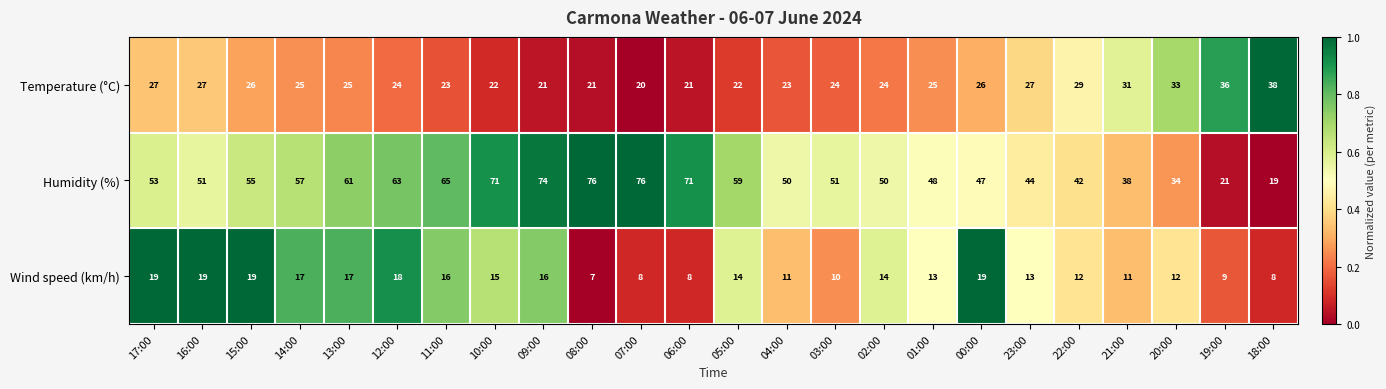

True or false: Wind speed (km/h) has a value of 7 at 23:00.

False